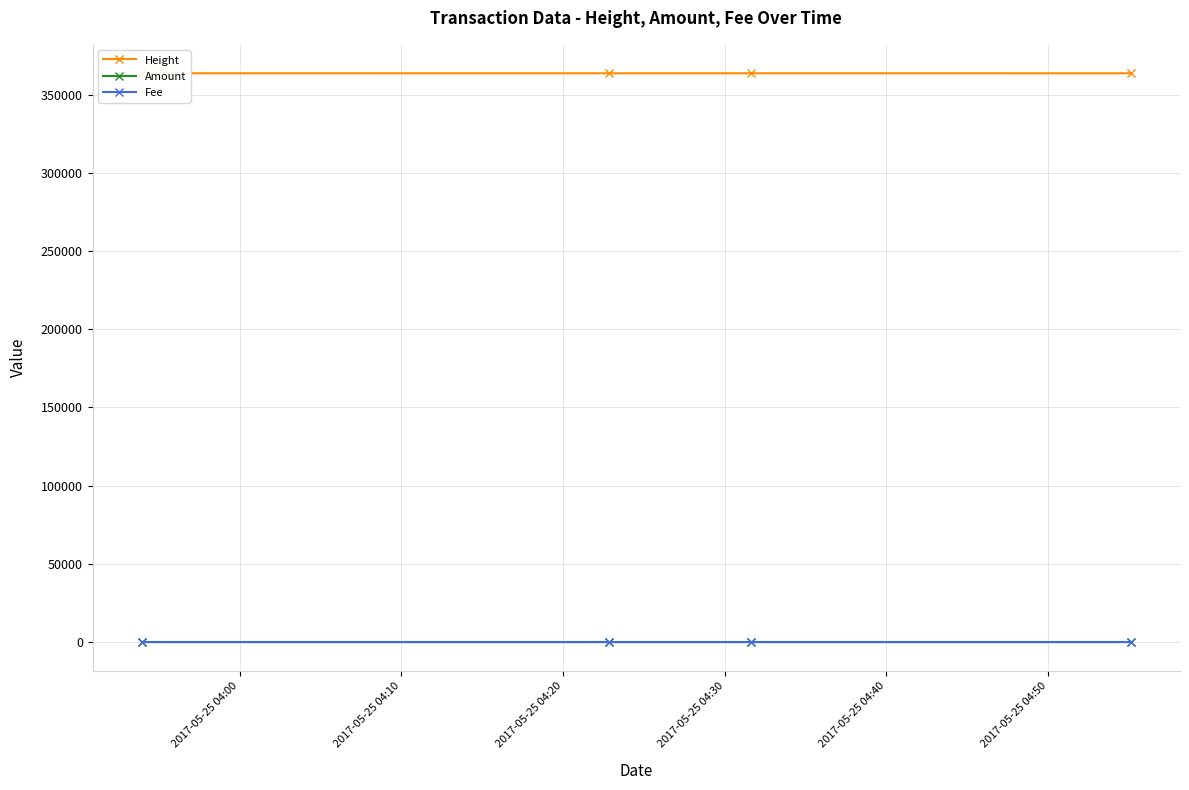

Rank the series by their maximum value, from highest to lowest.

Height, Amount, Fee